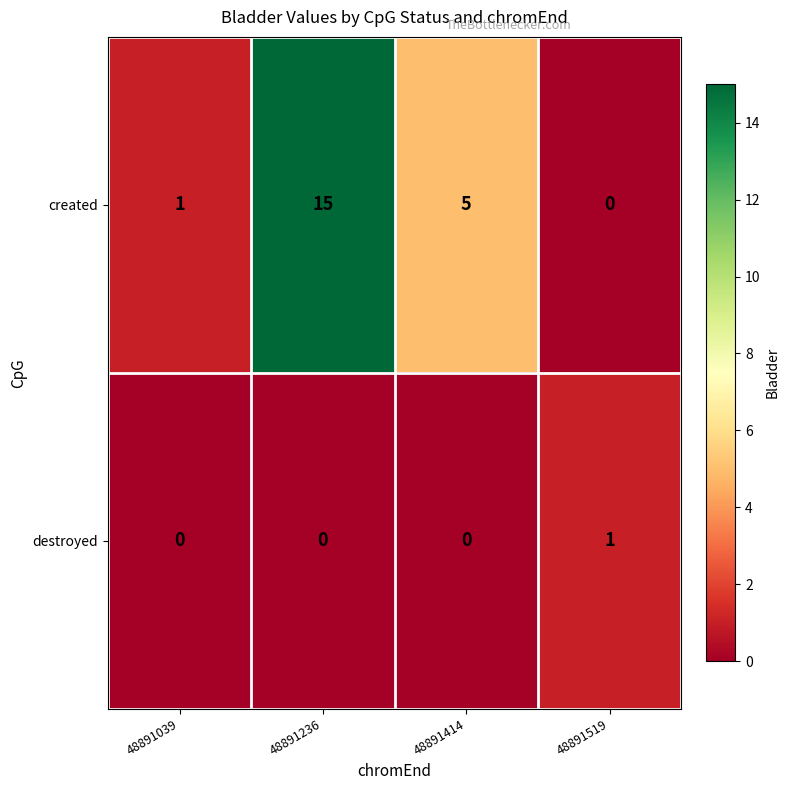

What is the sum of the created values at 48891039 and 48891414?

6